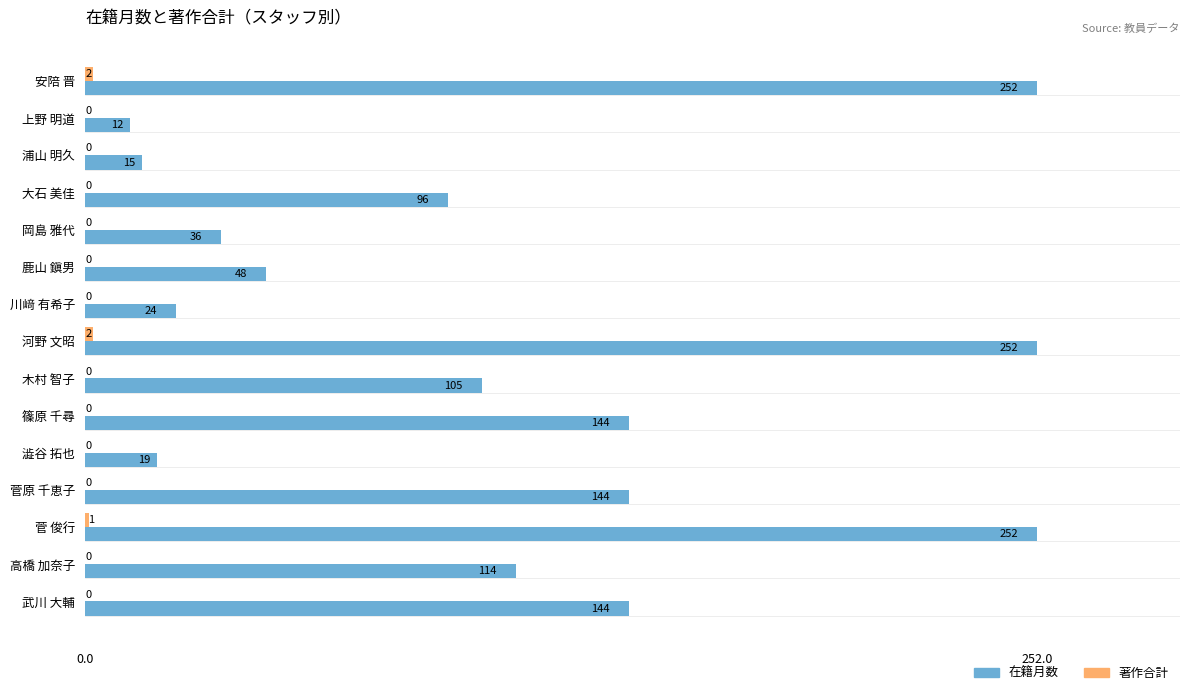

What is the total value across all series at 高橋 加奈子?

114